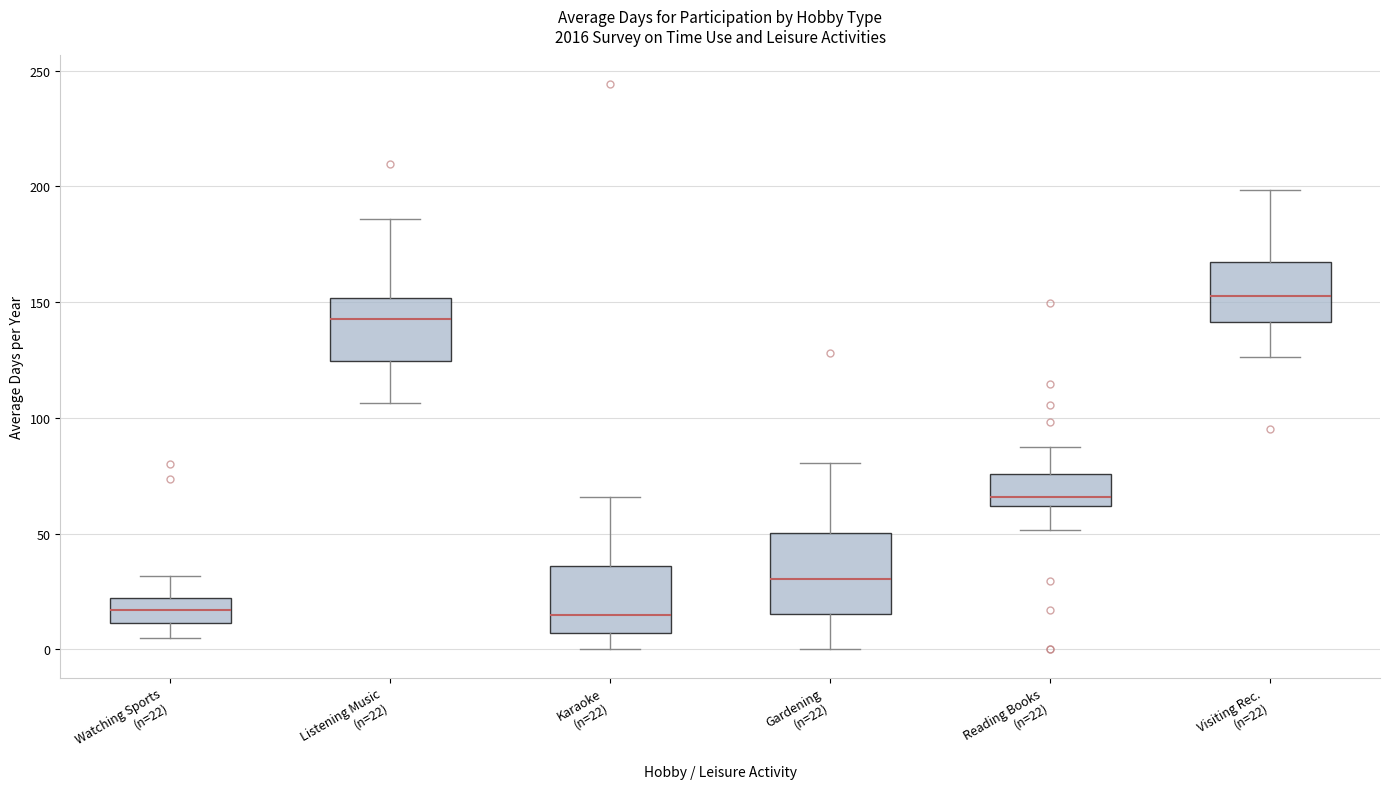

Reading left to right, transcribe this box plot: for each box, give where its median line is, the range the box spans, and where its two whiskers end, as read against the y-axis. The values are not printed on the chart, so give them approximately, as read against the axis.

Watching Sports (n=22): median 15, box 10 to 20, whiskers 5 to 30
Listening Music (n=22): median 145, box 125 to 150, whiskers 105 to 185
Karaoke (n=22): median 15, box 5 to 35, whiskers 0 to 65
Gardening (n=22): median 30, box 15 to 50, whiskers 0 to 80
Reading Books (n=22): median 65, box 60 to 75, whiskers 50 to 90
Visiting Rec. (n=22): median 155, box 140 to 165, whiskers 125 to 200